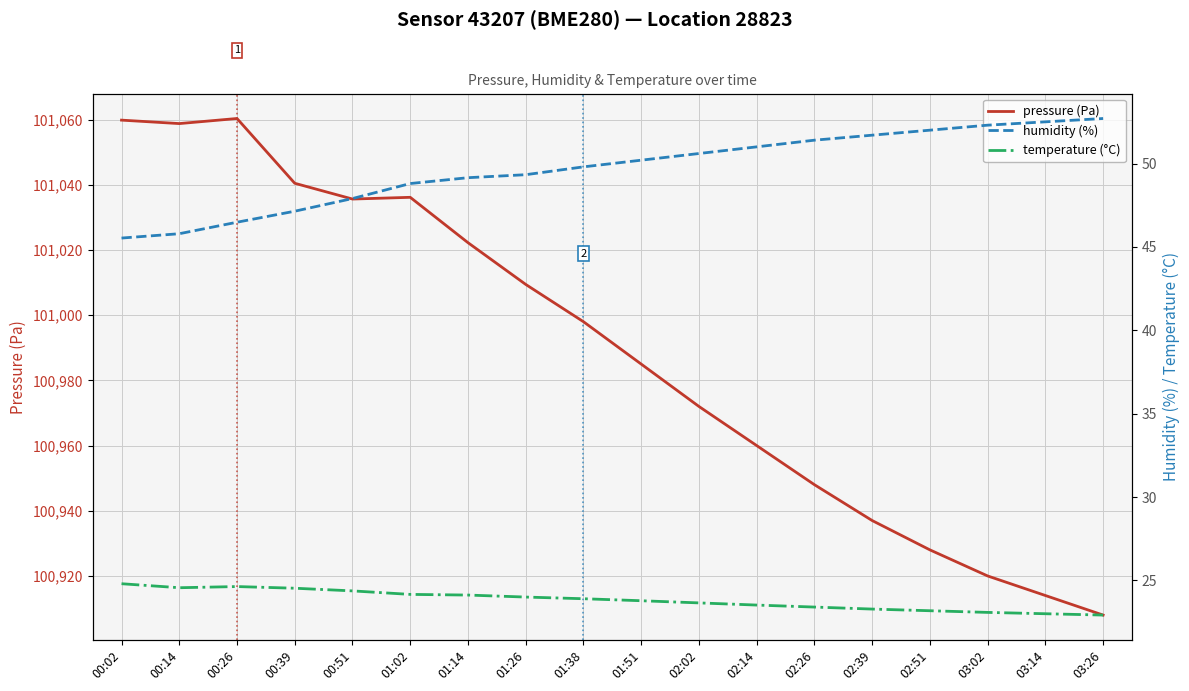

Reading left to right, list all the values displayed in this chart.

pressure (Pa): 00:02=101059.8	00:14=101058.8	00:26=101060.3	00:39=101040.5	00:51=101035.6	01:02=101036.2	01:14=101022.2	01:26=101009.4	01:38=100998.0	01:51=100985.0	02:02=100972.0	02:14=100960.0	02:26=100948.0	02:39=100937.0	02:51=100928.0	03:02=100920.0	03:14=100914.0	03:26=100908.0
humidity (%): 00:02=45.5	00:14=45.8	00:26=46.5	00:39=47.1	00:51=47.9	01:02=48.8	01:14=49.1	01:26=49.3	01:38=49.8	01:51=50.2	02:02=50.6	02:14=51.0	02:26=51.4	02:39=51.7	02:51=52.0	03:02=52.3	03:14=52.5	03:26=52.7
temperature (°C): 00:02=24.8	00:14=24.6	00:26=24.6	00:39=24.5	00:51=24.4	01:02=24.2	01:14=24.1	01:26=24.0	01:38=23.9	01:51=23.8	02:02=23.6	02:14=23.5	02:26=23.4	02:39=23.3	02:51=23.2	03:02=23.1	03:14=23.0	03:26=22.9